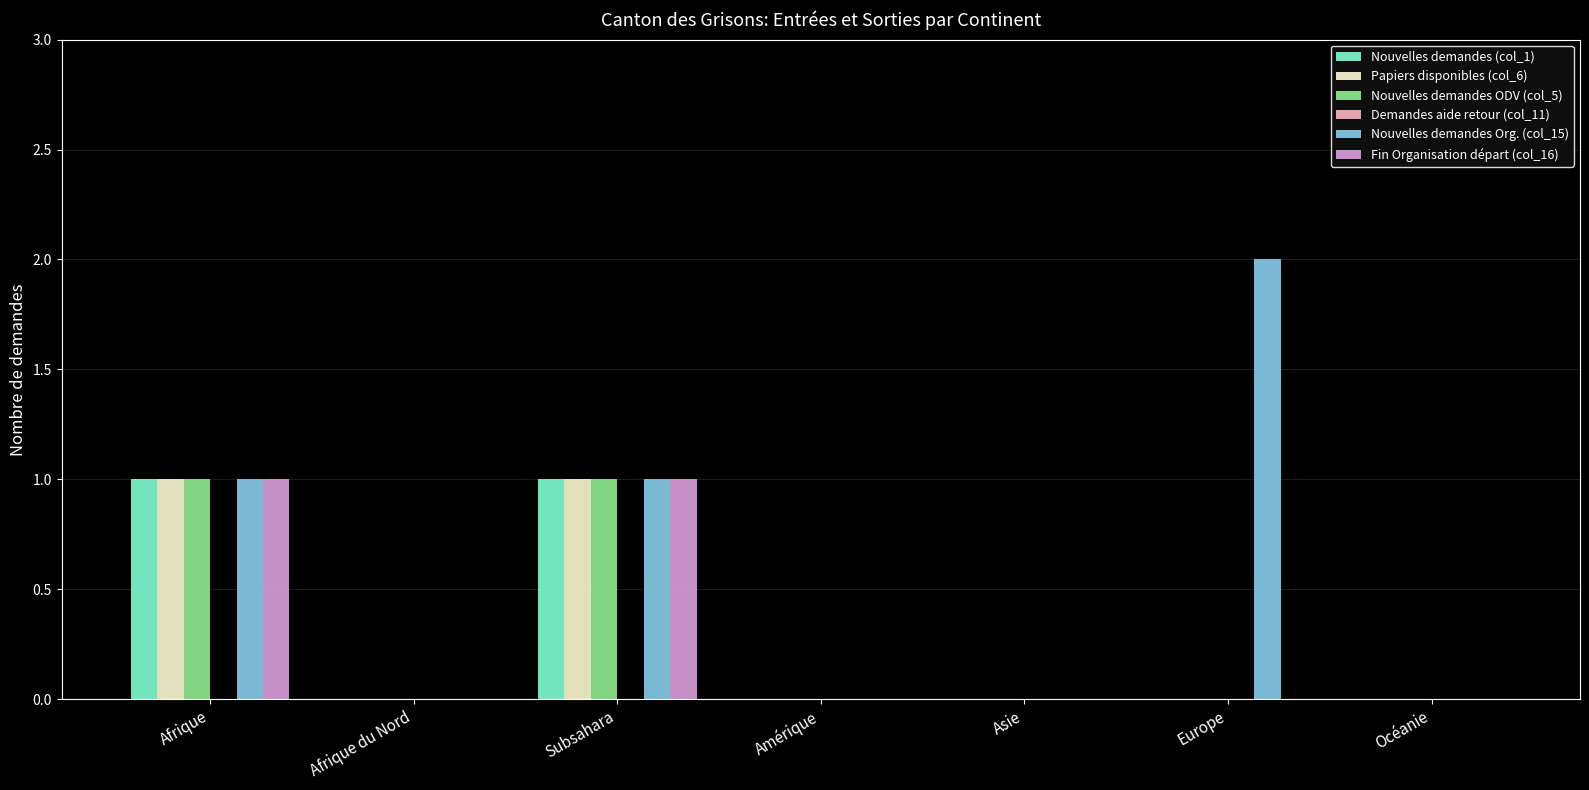

Is it true that Fin Organisation départ (col_16) equals 1 at Subsahara?

True